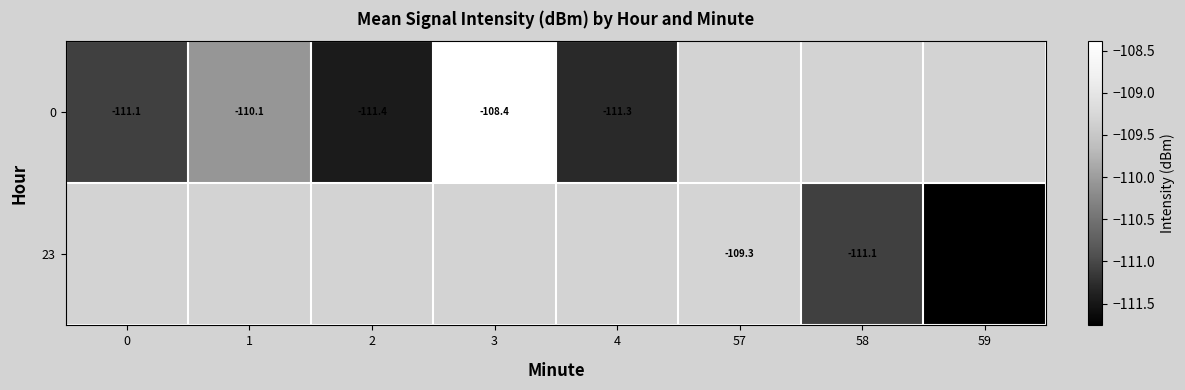

Rank the series by their maximum value, from highest to lowest.

0, 23